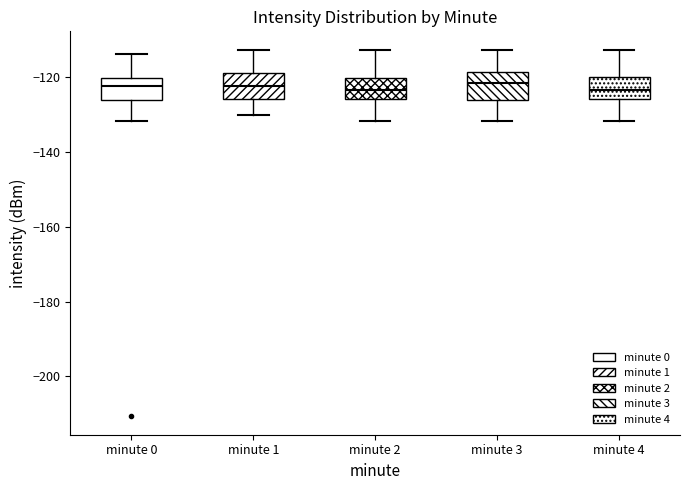

Reading left to right, transcribe this box plot: for each box, give where its median line is, the range the box spans, and where its two whiskers end, as read against the y-axis. The values are not printed on the chart, so give them approximately, as read against the axis.

minute 0: median -122, box -126 to -120, whiskers -132 to -114
minute 1: median -122, box -126 to -118, whiskers -130 to -112
minute 2: median -124, box -126 to -120, whiskers -132 to -112
minute 3: median -122, box -126 to -118, whiskers -132 to -112
minute 4: median -124, box -126 to -120, whiskers -132 to -112